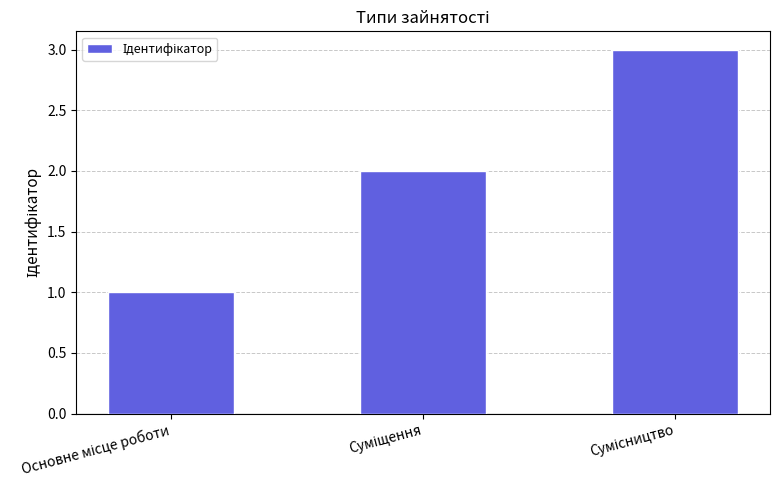

What is the greatest value displayed?

3